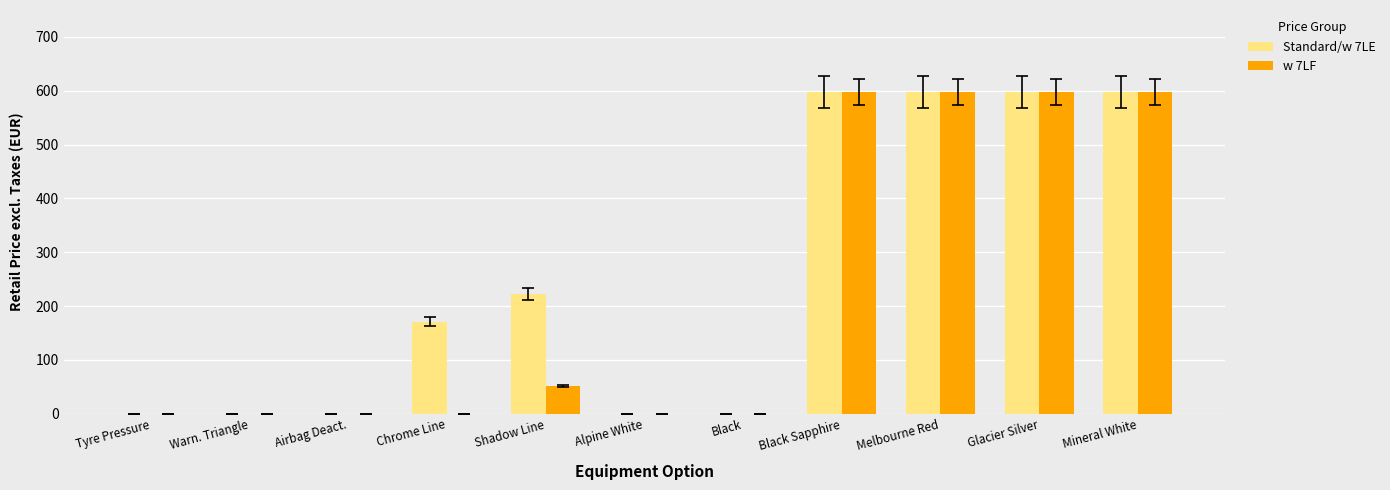

Is the value of w 7LF at Melbourne Red greater than the value of Standard/w 7LE at Black?

Yes